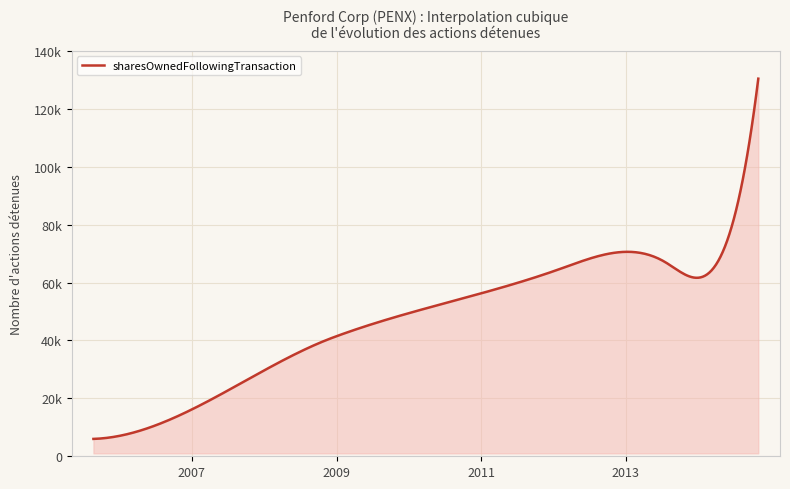

Does the chart display data point markers on the line(s)?

No